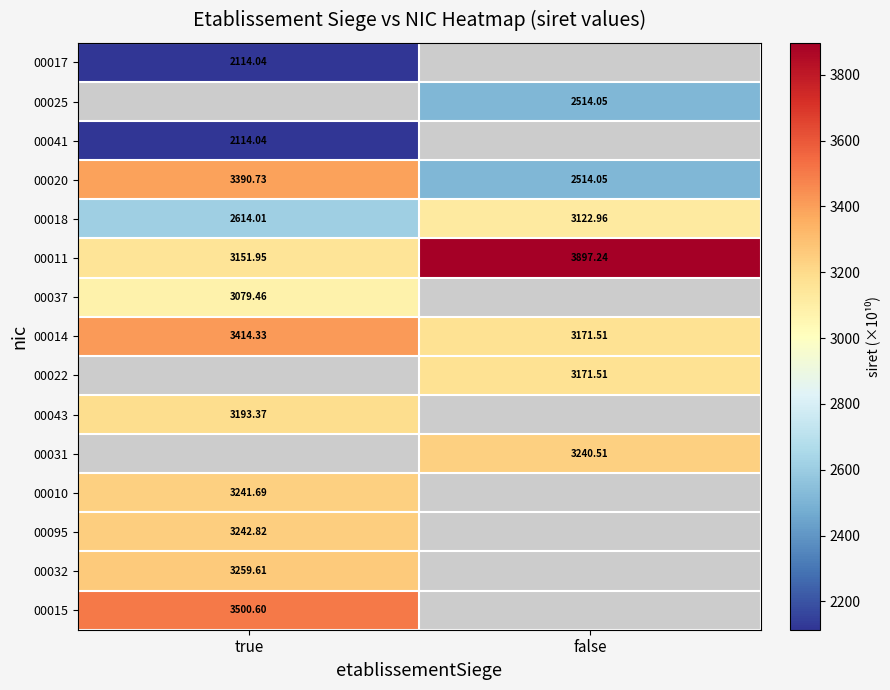

The value of 00037 at true is 4224.2. True or false?

False